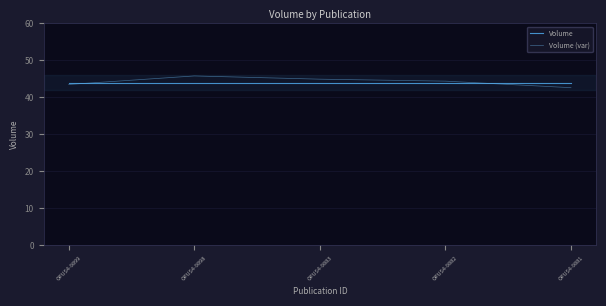

Reading left to right, transcribe all the data shown in this chart.

Volume: OPUS4-9899=44.0	OPUS4-9898=44.0	OPUS4-9883=44.0	OPUS4-9882=44.0	OPUS4-9881=44.0
Volume (var): OPUS4-9899=43.5	OPUS4-9898=45.8	OPUS4-9883=44.9	OPUS4-9882=44.4	OPUS4-9881=42.6